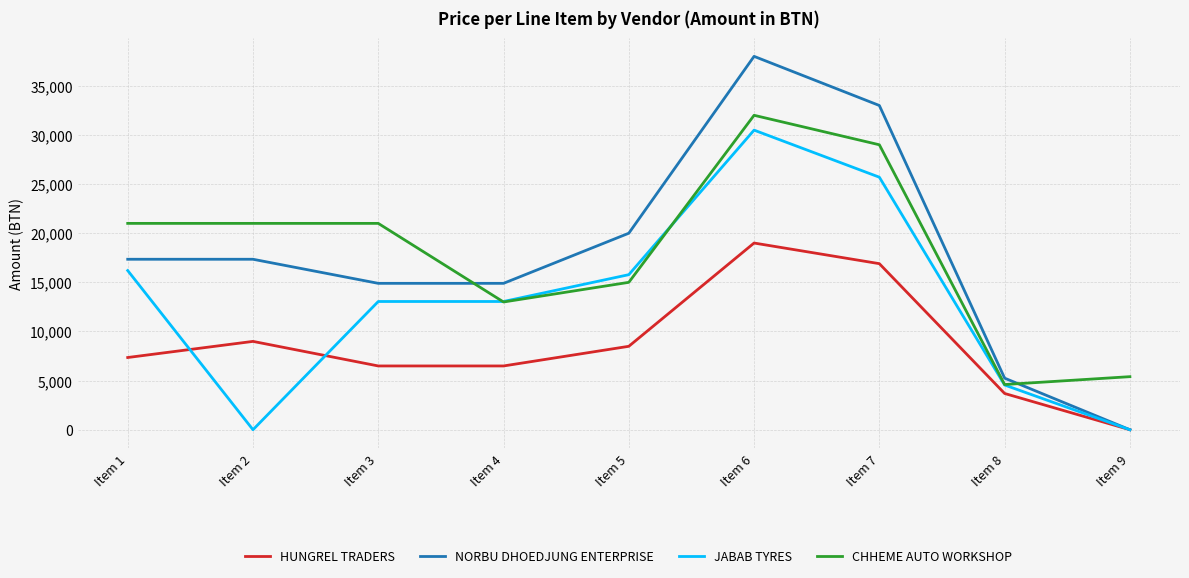

At which category is the sum across all series the highest?

Item 6